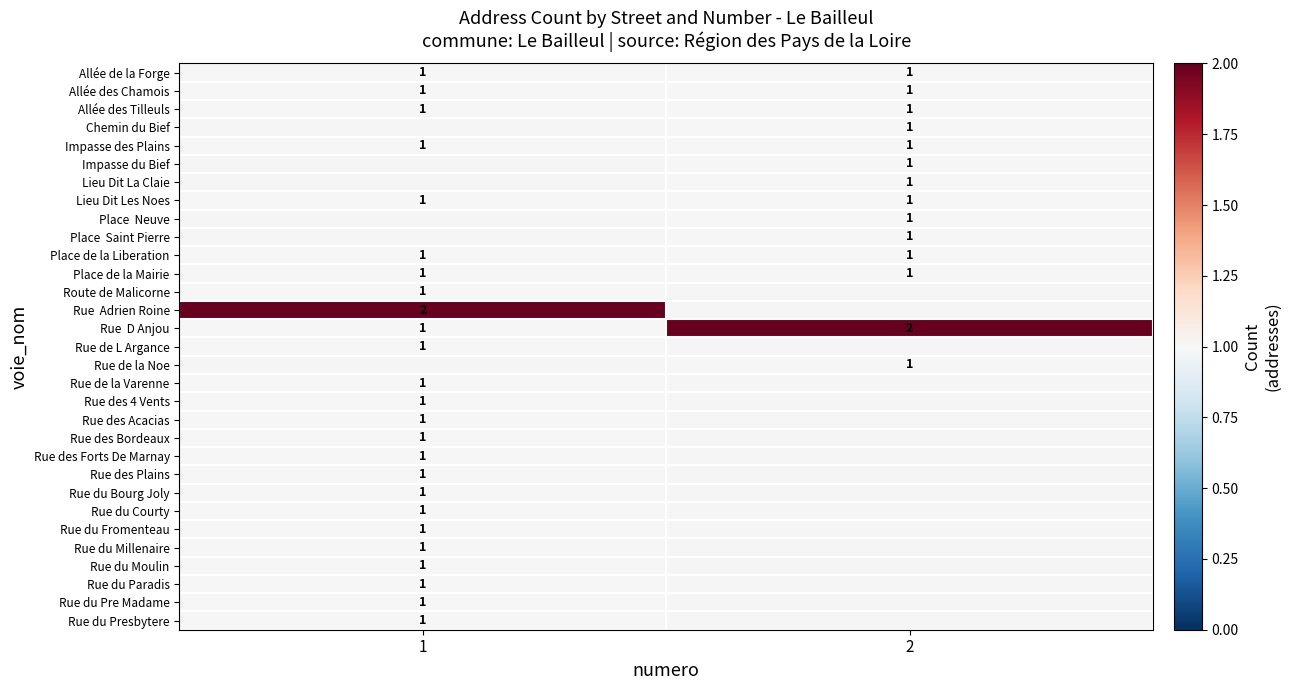

Is it true that Lieu Dit Les Noes equals 0 at 2?

False